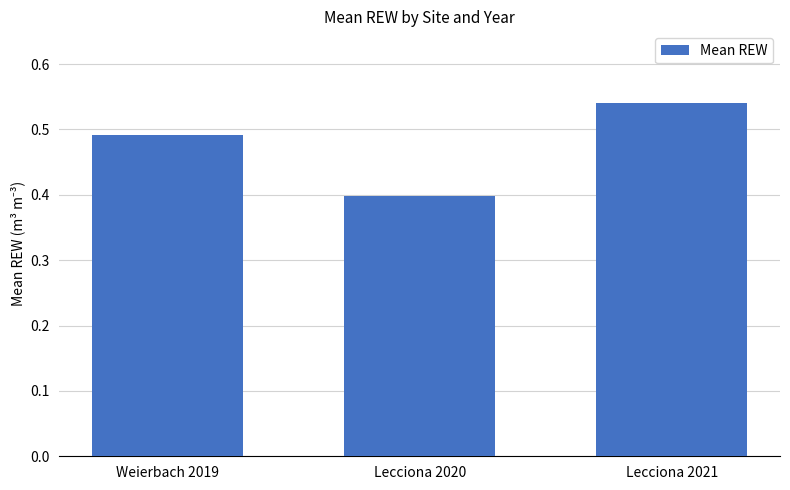

List the labels in order of value, largest first.

Lecciona 2021, Weierbach 2019, Lecciona 2020